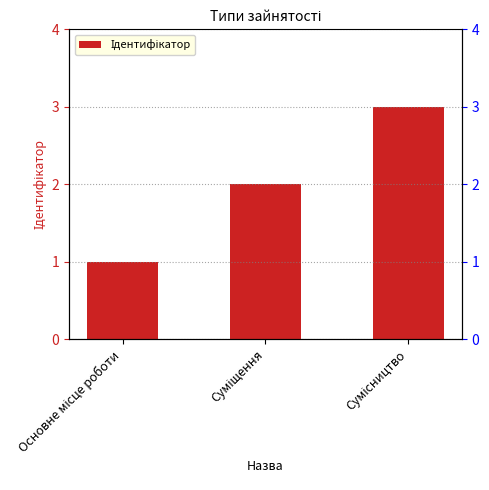

Where does the data first go above 2?

Сумісництво